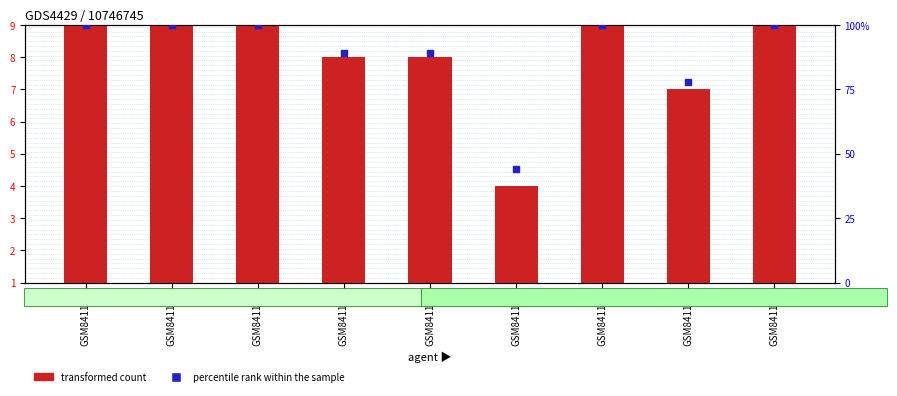

At how many categories does at least one series exceed 55?

8